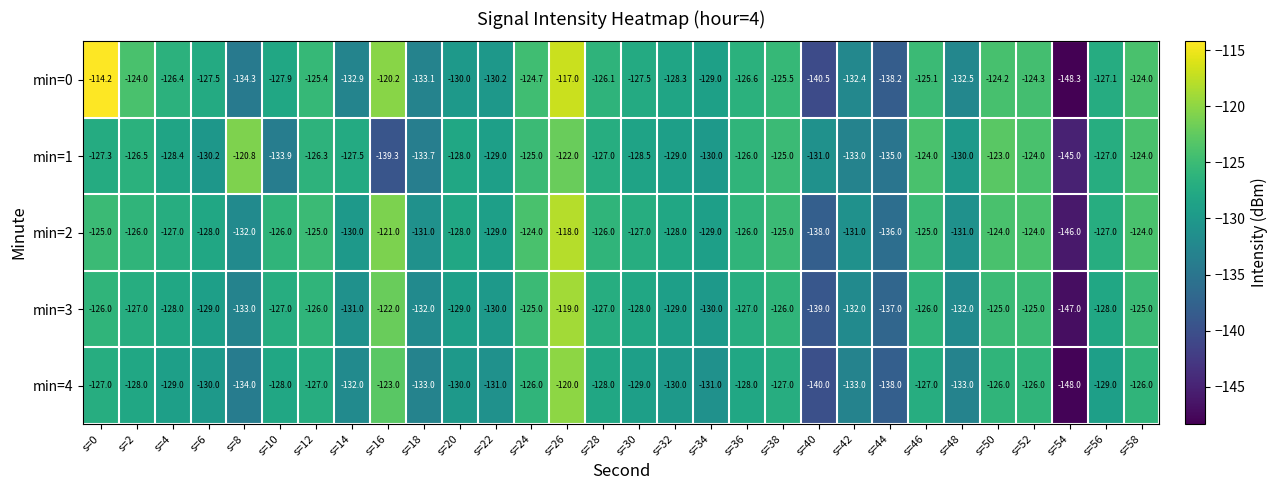

Which label corresponds to the largest value in the chart?

s=0